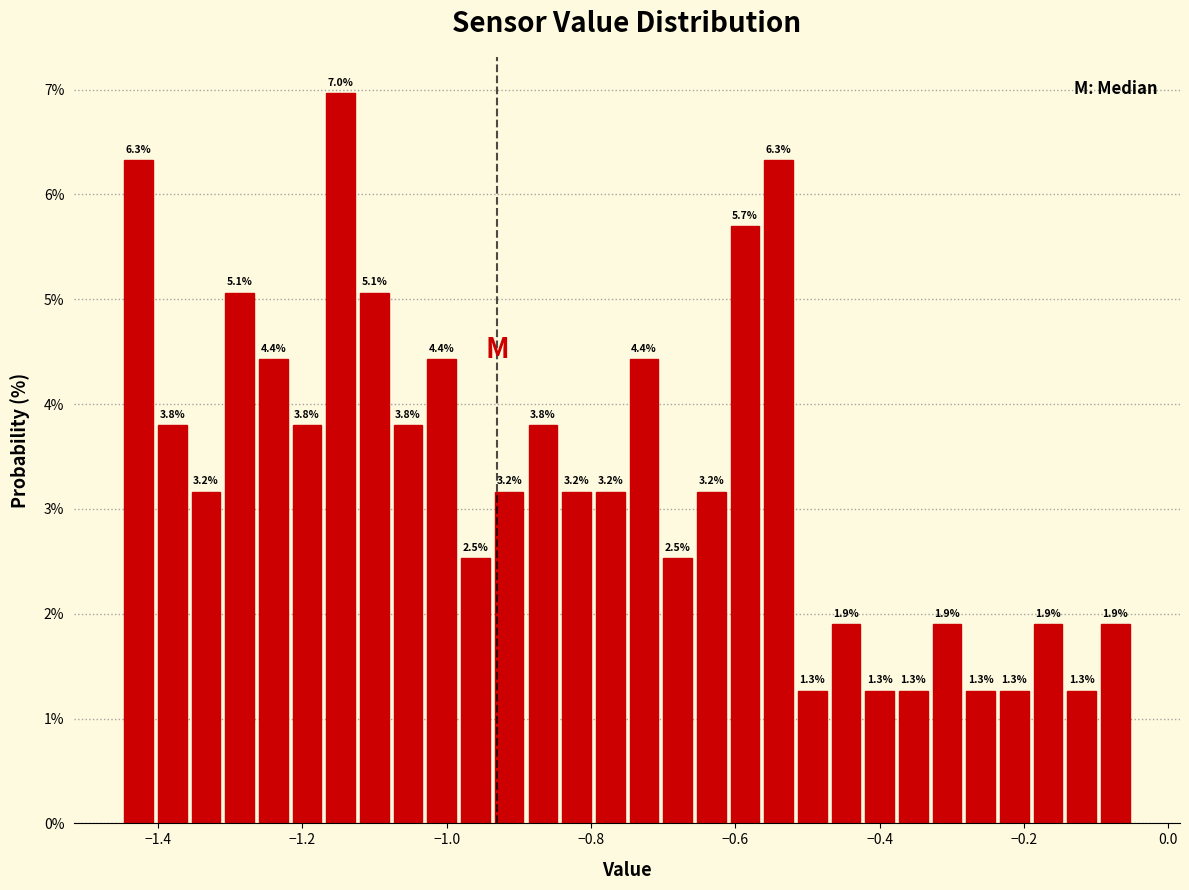

Read against the x-axis, roughly where is the centre of the tallest bar?

-1.14